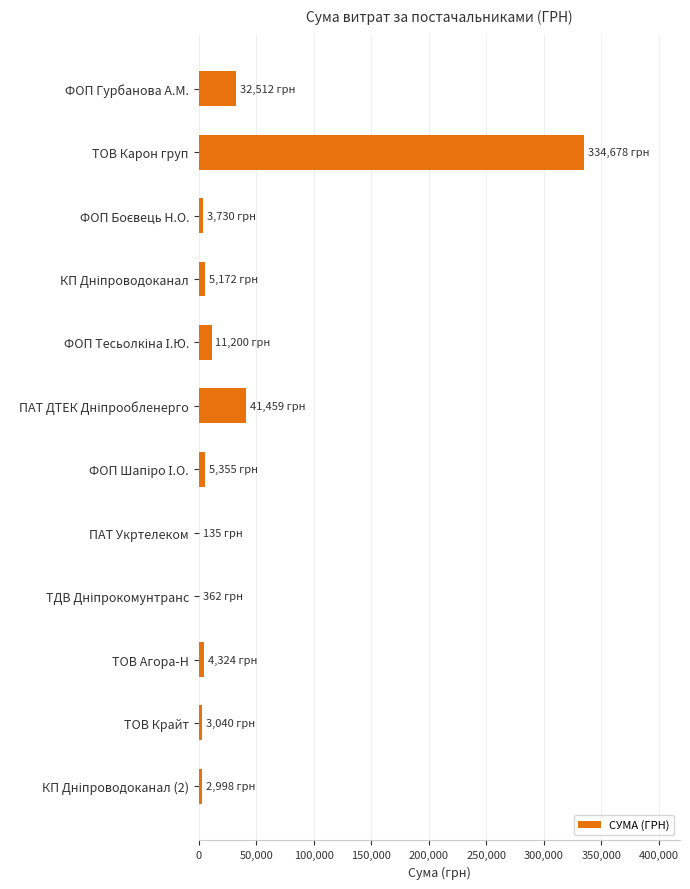

What is the greatest value displayed?

334677.5